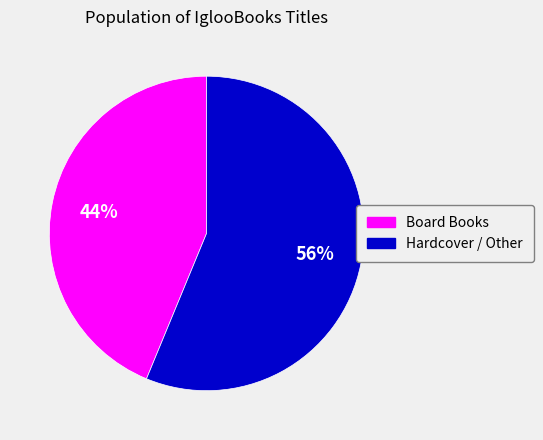

To the nearest percent, what is the difference between the largest and smallest slice percentages?

12%